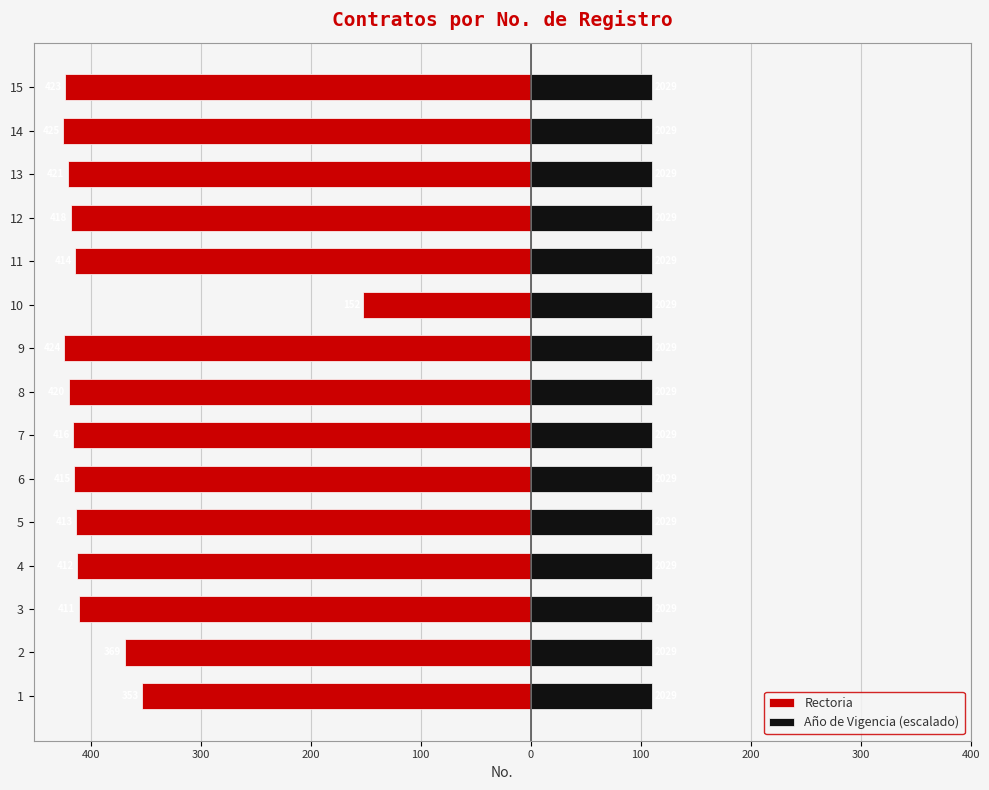

What are all the series names shown in the legend?

Rectoria, Año de Vigencia (escalado)